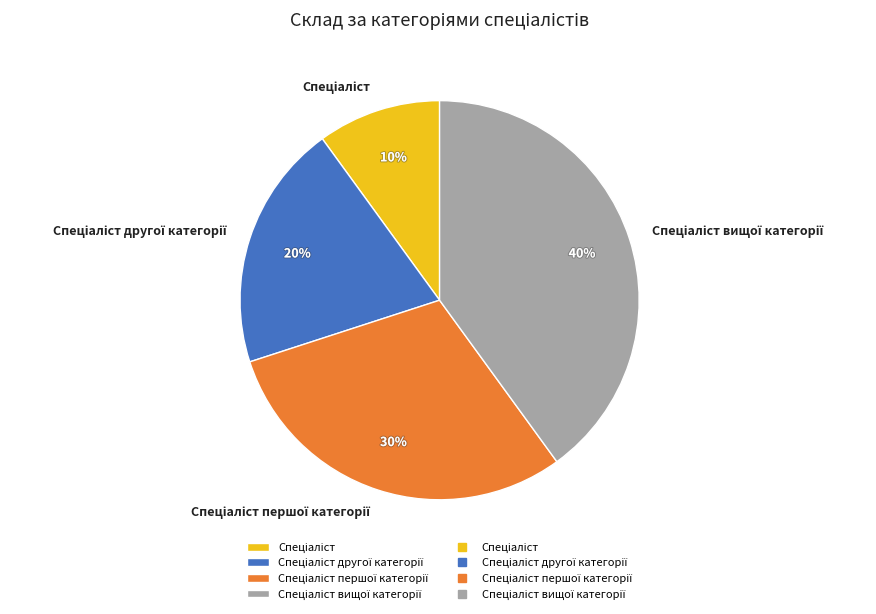

To the nearest percent, what is the average slice percentage?

25%